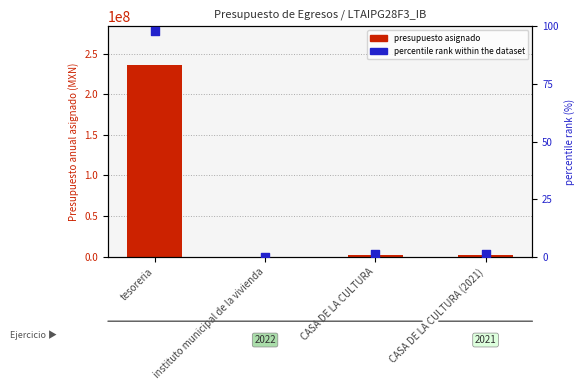

Is the value of Presupuesto anual asignado at tesoreria greater than the value of percentile rank within the dataset at CASA DE LA CULTURA (2021)?

Yes